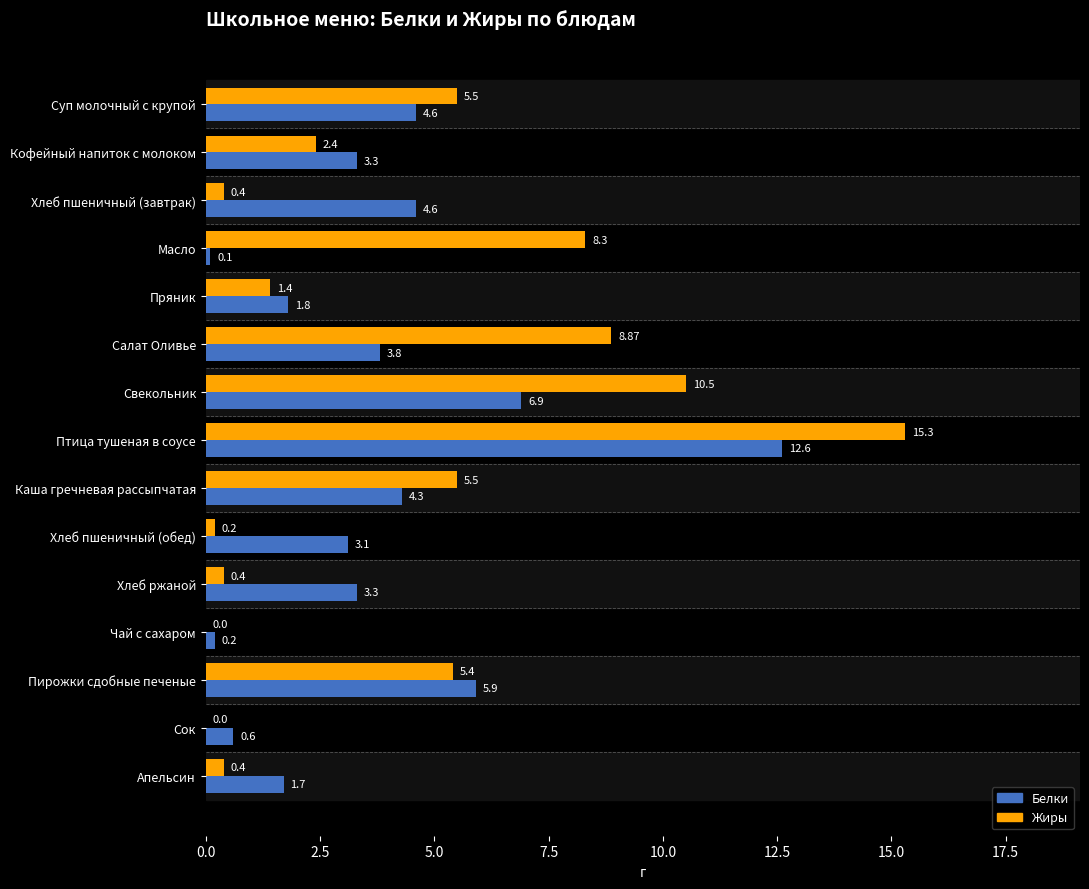

What is the highest value of the Белки series?

12.6